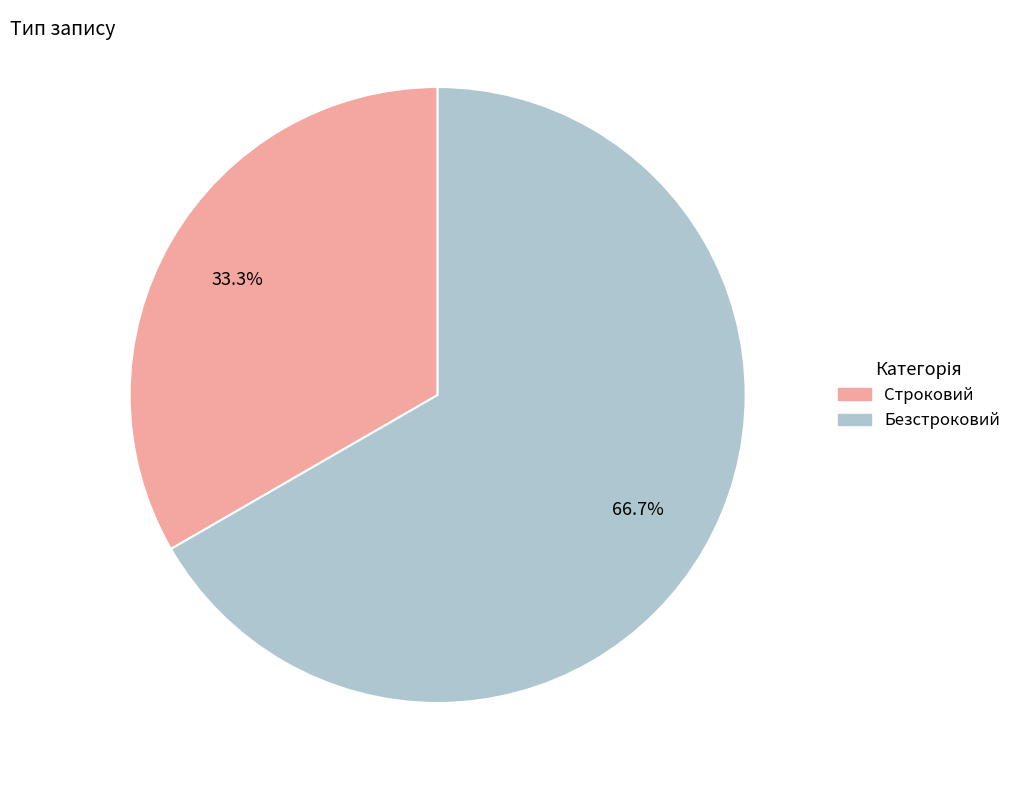

How many segments does this pie chart have?

2